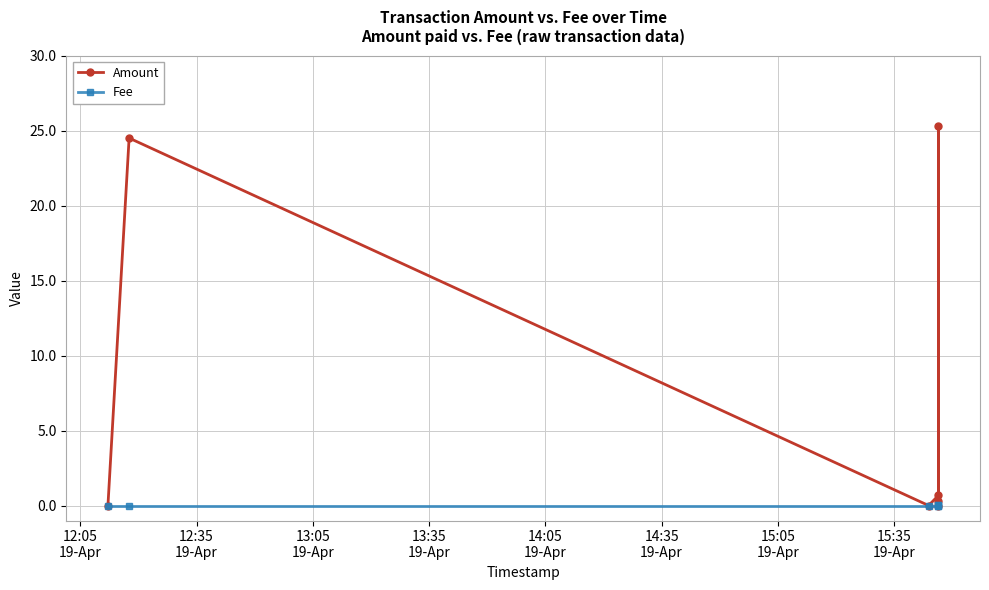

True or false: Fee has a value of 0.0 at 12:35
19-Apr.

True